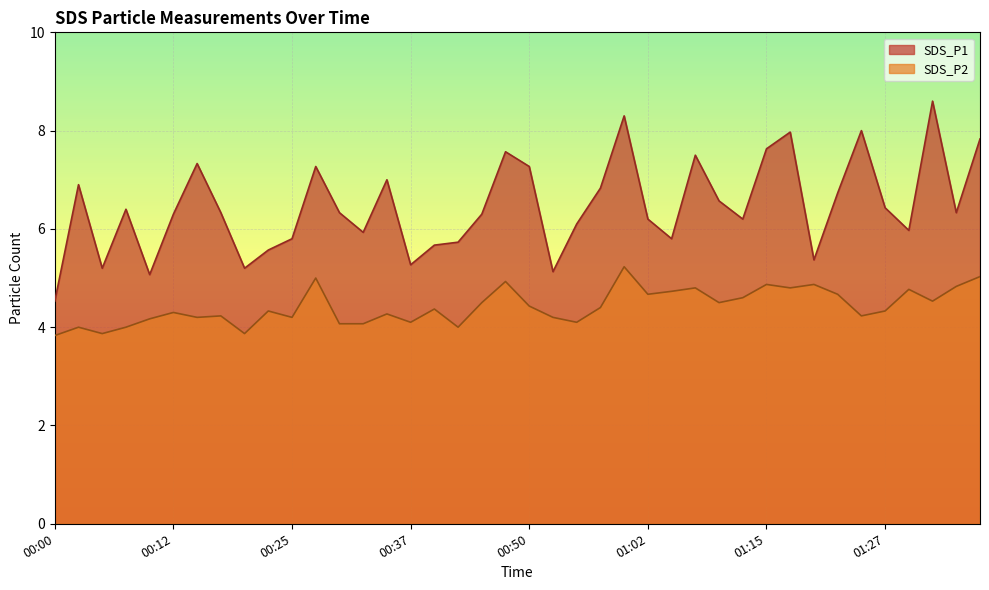

Reading left to right, what are all the values shown in this chart?

SDS_P1: 4.5	6.9	5.2	6.4	5.1	6.3	7.3	6.3	5.2	5.6	5.8	7.3	6.3	5.9	7.0	5.3	5.7	5.7	6.3	7.6	7.3	5.1	6.1	6.8	8.3	6.2	5.8	7.5	6.6	6.2	7.6	8.0	5.4	6.7	8.0	6.4	6.0	8.6	6.3	7.8
SDS_P2: 3.8	4.0	3.9	4.0	4.2	4.3	4.2	4.2	3.9	4.3	4.2	5.0	4.1	4.1	4.3	4.1	4.4	4.0	4.5	4.9	4.4	4.2	4.1	4.4	5.2	4.7	4.7	4.8	4.5	4.6	4.9	4.8	4.9	4.7	4.2	4.3	4.8	4.5	4.8	5.0